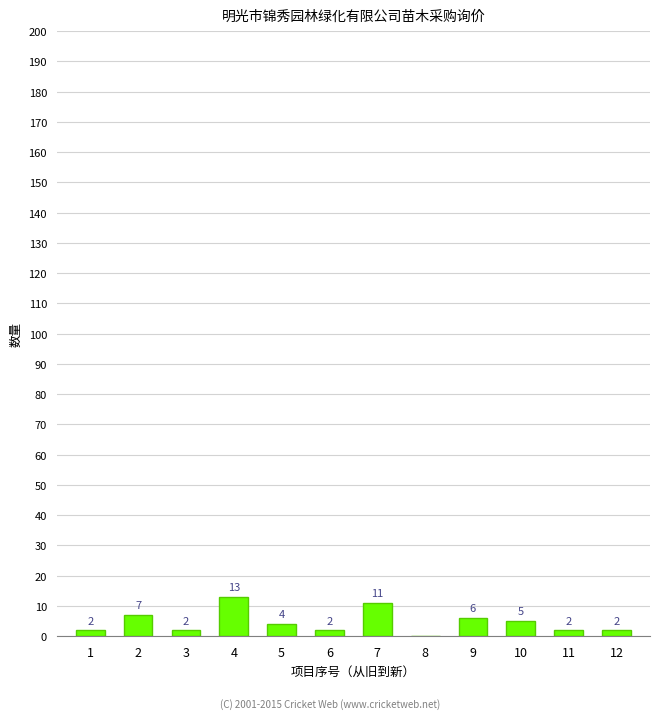

How many values are above zero?

11